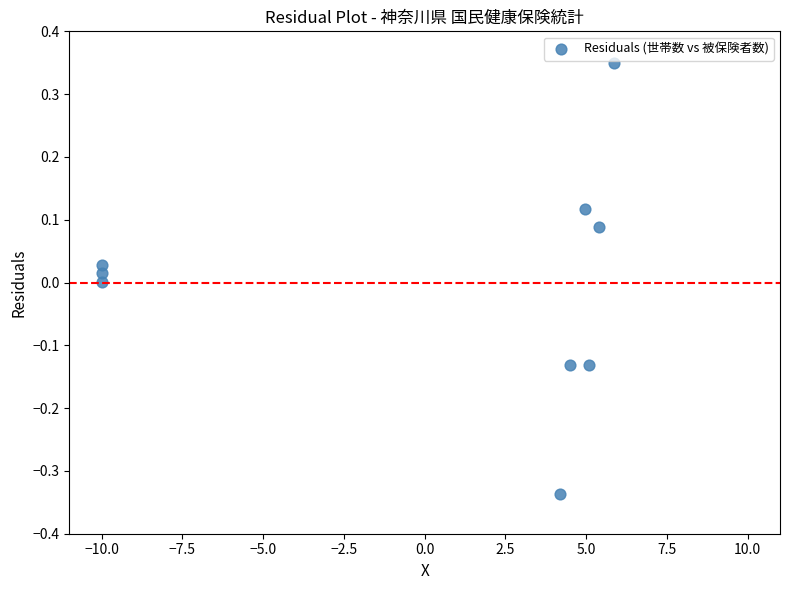

What is the range of X values (max minus min)?

15.9